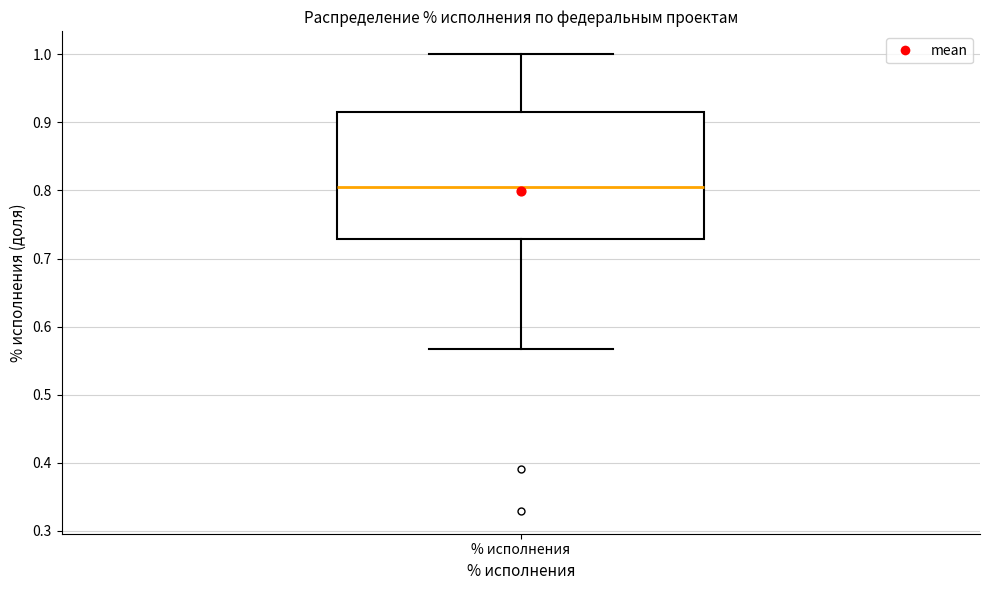

Where does the lower whisker of the box for % исполнения end on the y-axis? The values are not printed on the chart, so give them approximately, as read against the axis.

0.57